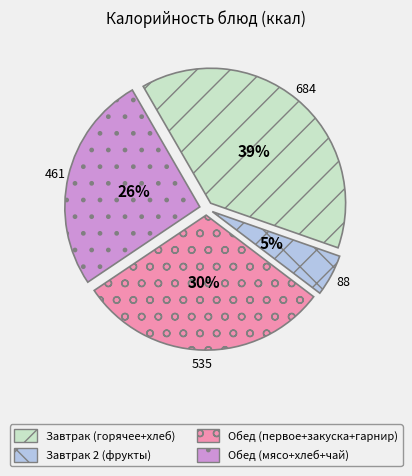

Rank the categories by value from highest to lowest.

Завтрак (горячее+хлеб), Обед (первое+закуска+гарнир), Обед (мясо+хлеб+чай), Завтрак 2 (фрукты)